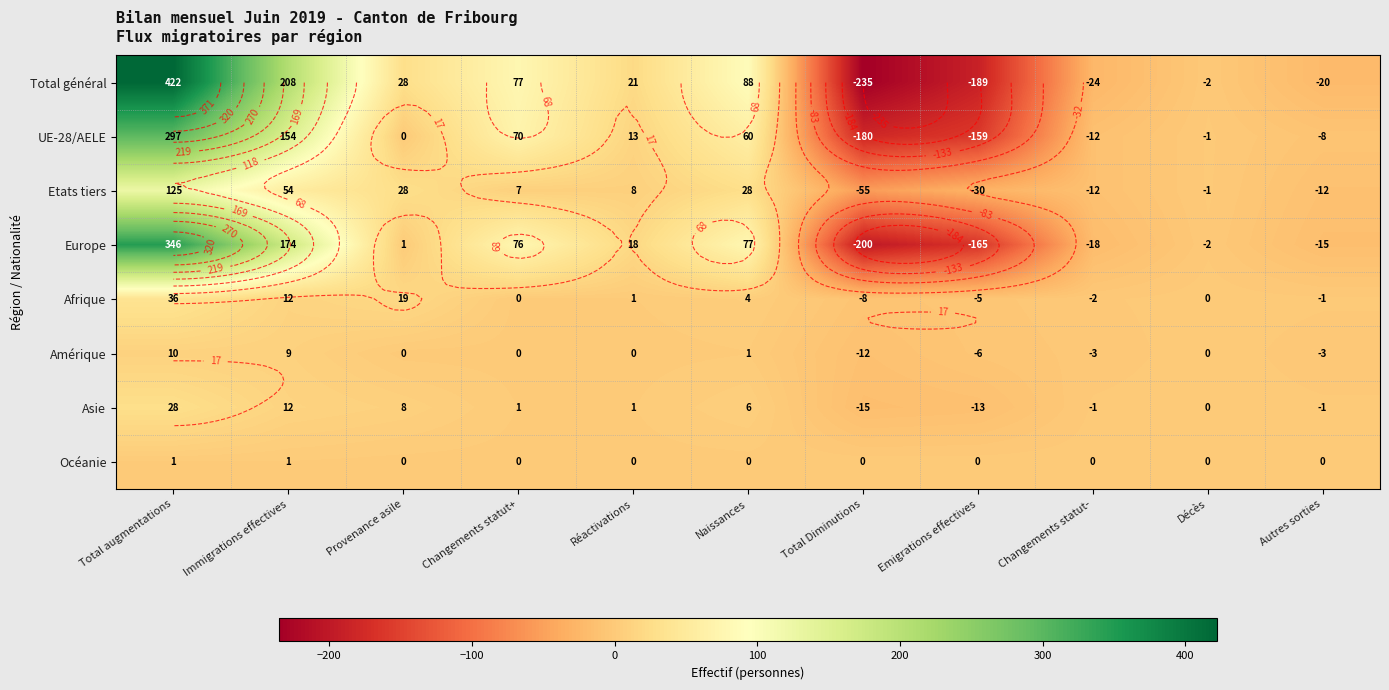

What is the sum of all Etats tiers values?

140